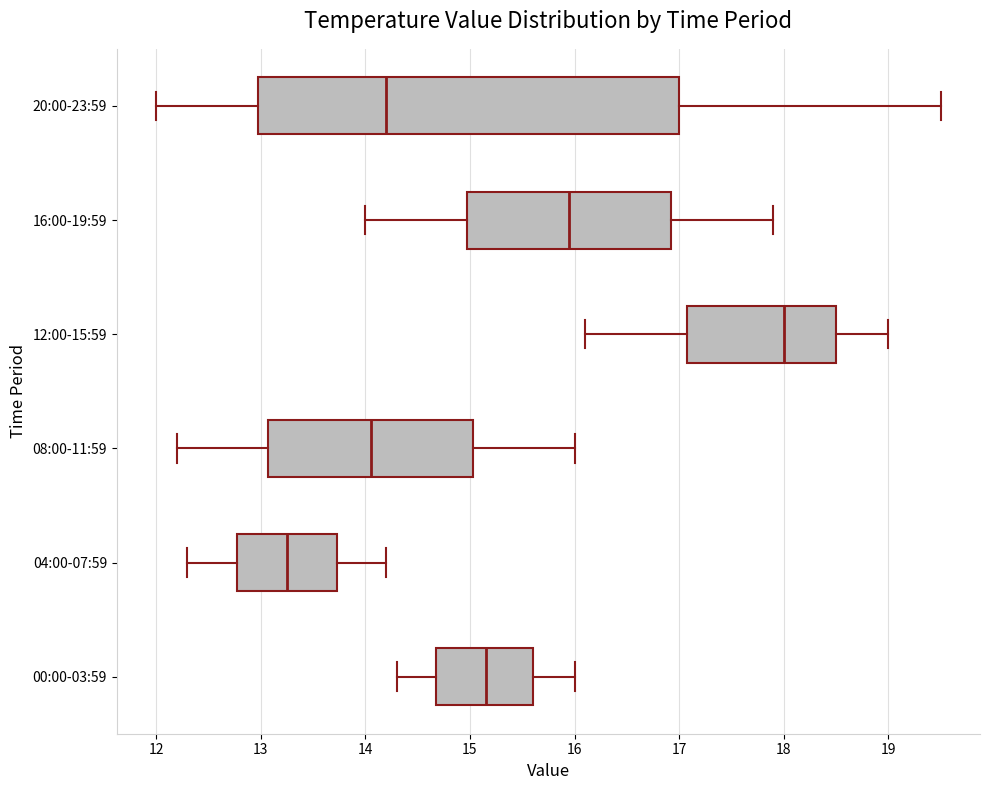

Reading bottom to top, transcribe this box plot: for each box, give where its median line is, the range the box spans, and where its two whiskers end, as read against the x-axis. The values are not printed on the chart, so give them approximately, as read against the axis.

00:00-03:59: median 15.2, box 14.7 to 15.6, whiskers 14.3 to 16.0
04:00-07:59: median 13.3, box 12.8 to 13.7, whiskers 12.3 to 14.2
08:00-11:59: median 14.1, box 13.1 to 15.0, whiskers 12.2 to 16.0
12:00-15:59: median 18.0, box 17.1 to 18.5, whiskers 16.1 to 19.0
16:00-19:59: median 16.0, box 15.0 to 16.9, whiskers 14.0 to 17.9
20:00-23:59: median 14.2, box 13.0 to 17.0, whiskers 12.0 to 19.5